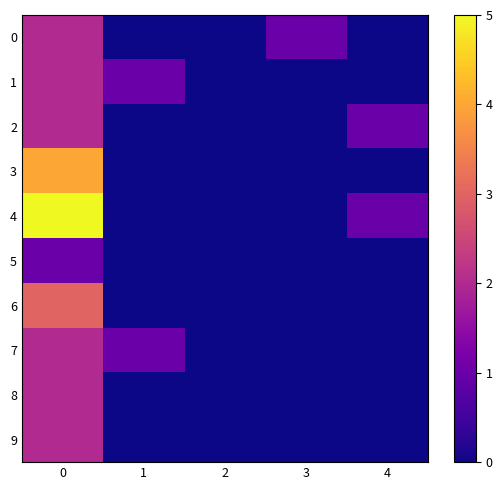

List the series in order of their peak value, lowest first.

5, 0, 1, 2, 7, 8, 9, 6, 3, 4